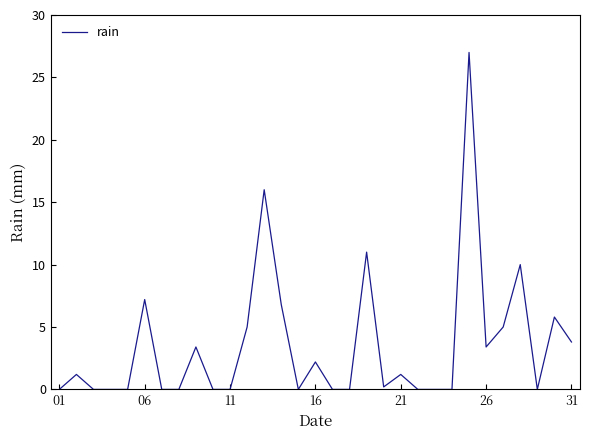

What is the maximum value shown in the chart?

27.0